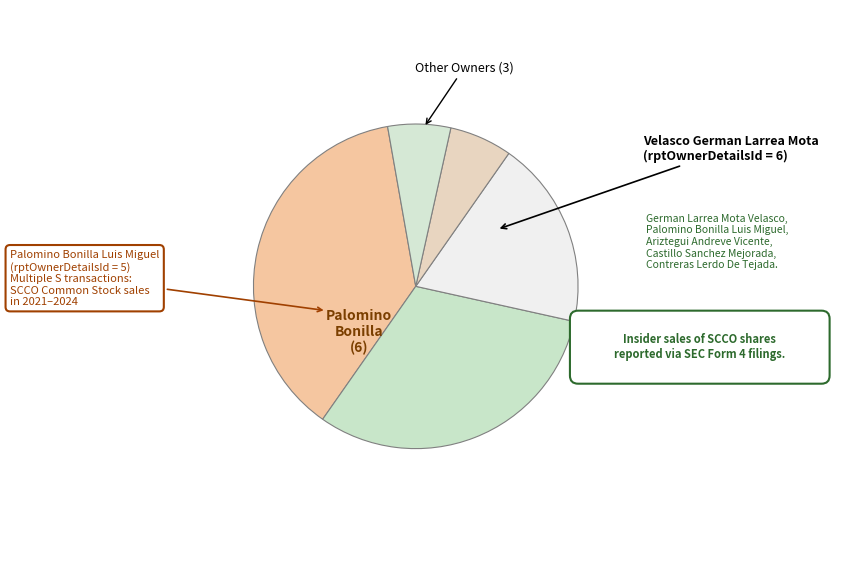

Approximately how many times larger is the value at 6 compared to 3?

5.0